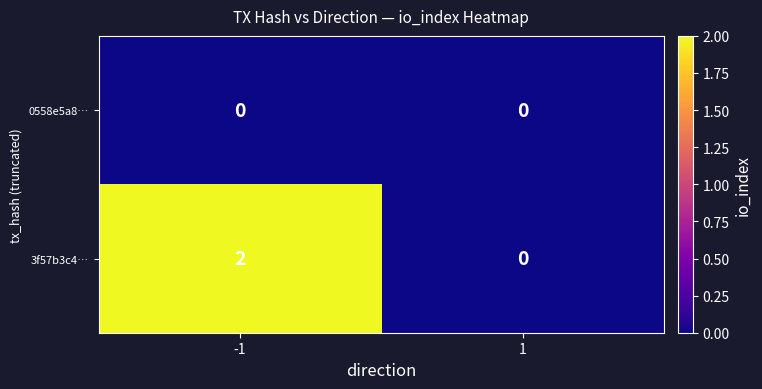

List the series in order of their overall mean, highest first.

3f57b3c4…, 0558e5a8…